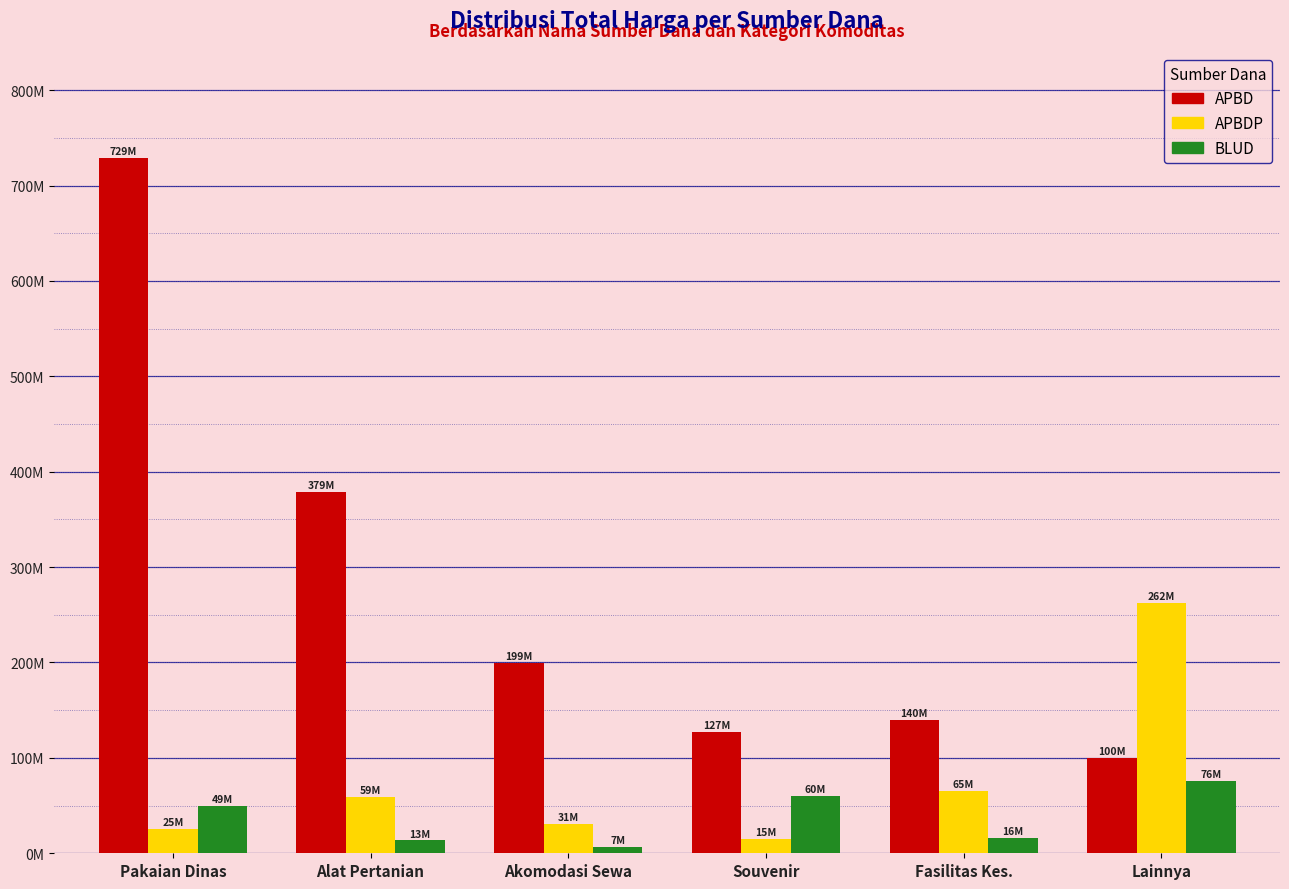

What is the difference between the APBDP values at Pakaian Dinas and Fasilitas Kes.?

39.8